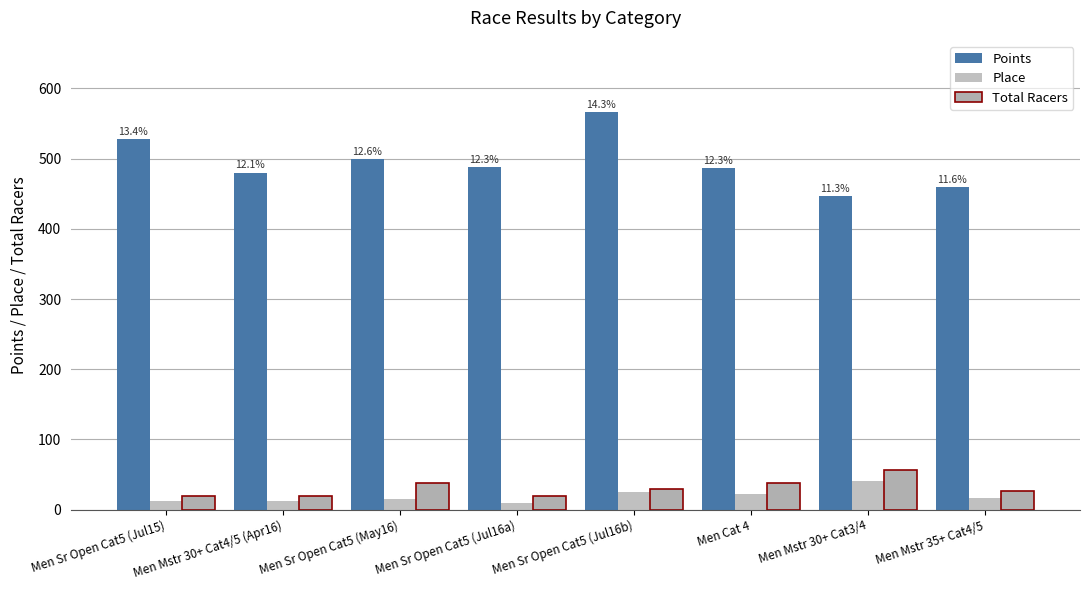

The value of Place at Men Sr Open Cat5 (Jul15) is 22.4. True or false?

False